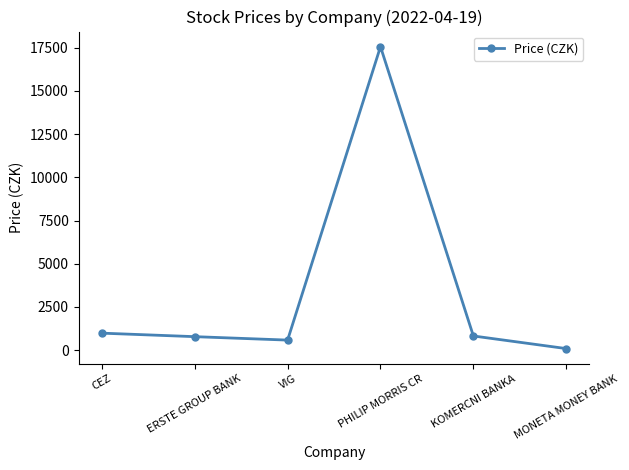

Where is the data nearest to the value 8825?

CEZ